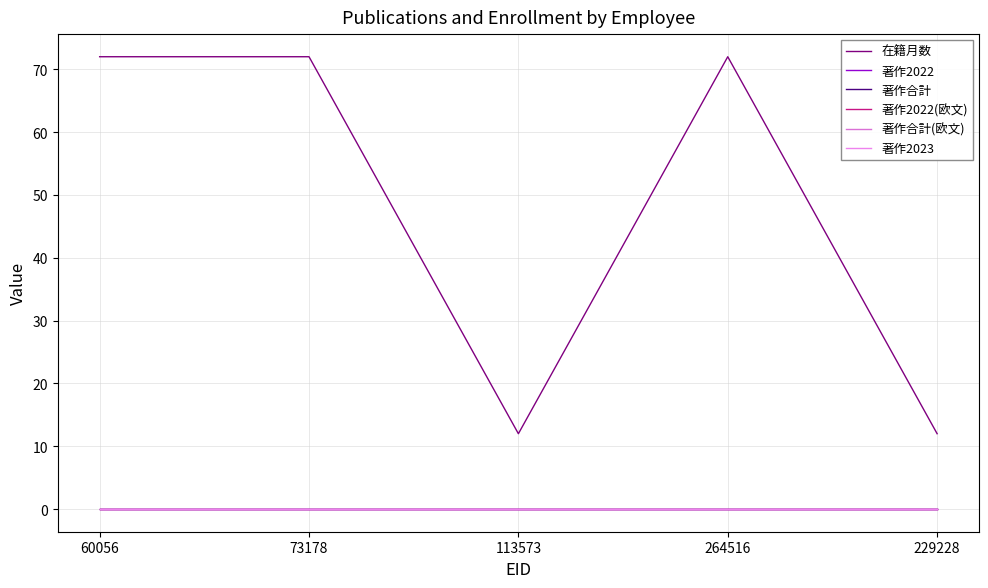

What is the total value across all series at 264516?

72